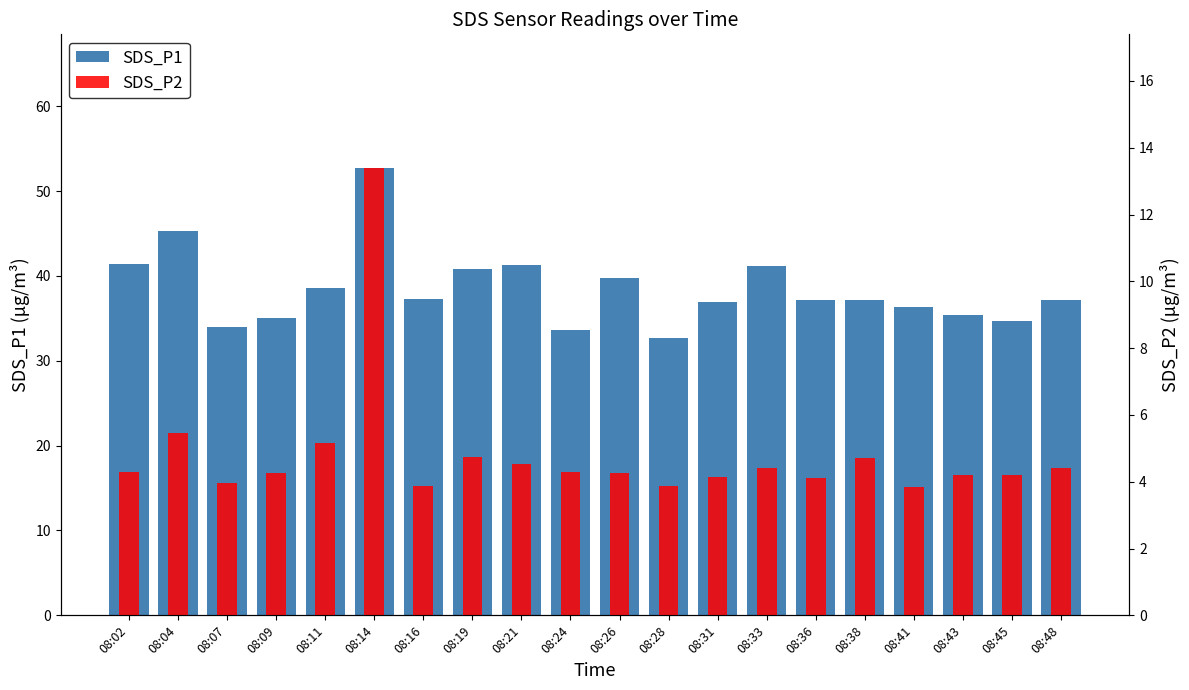

Which category has the highest value across all series?

08:14